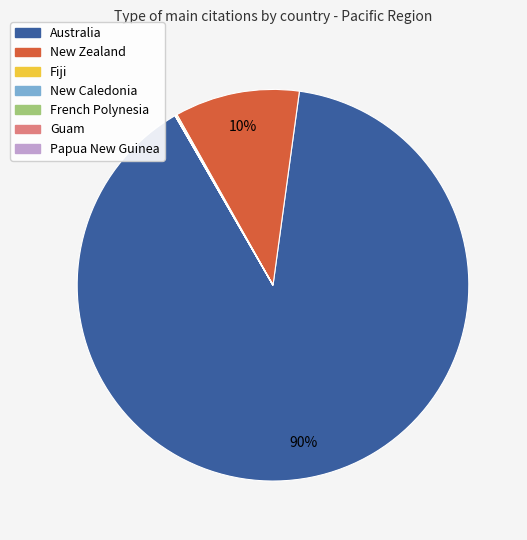

Is there a majority slice in this chart?

Yes